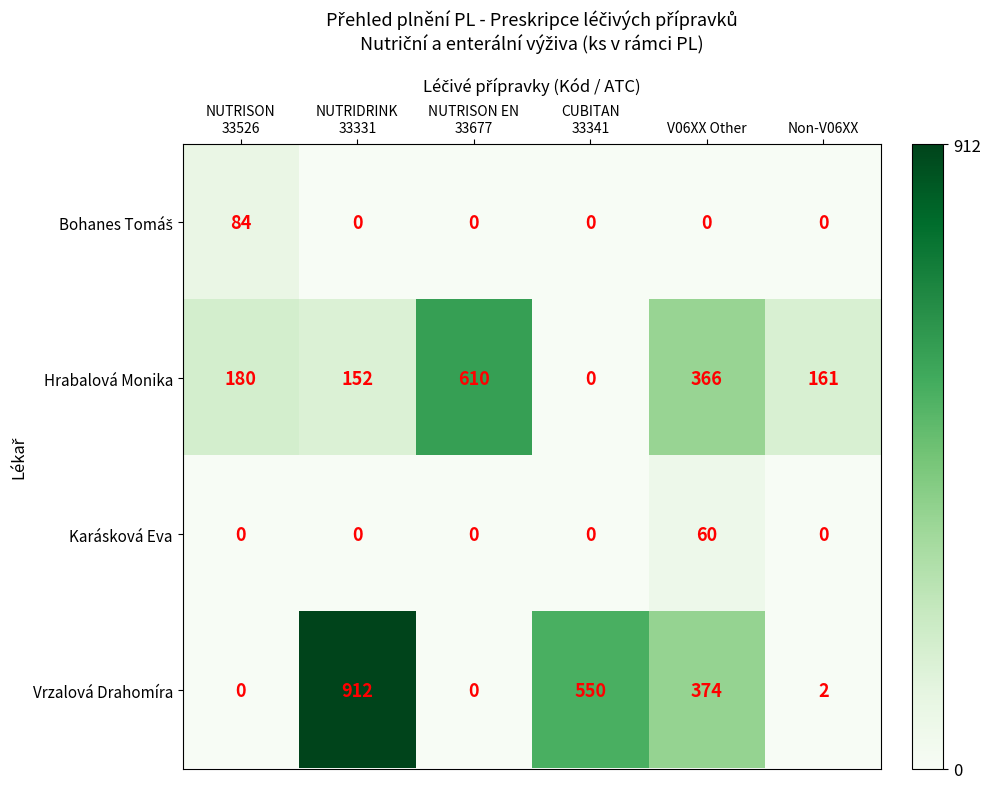

Which label corresponds to the largest value in the chart?

NUTRIDRINK
33331